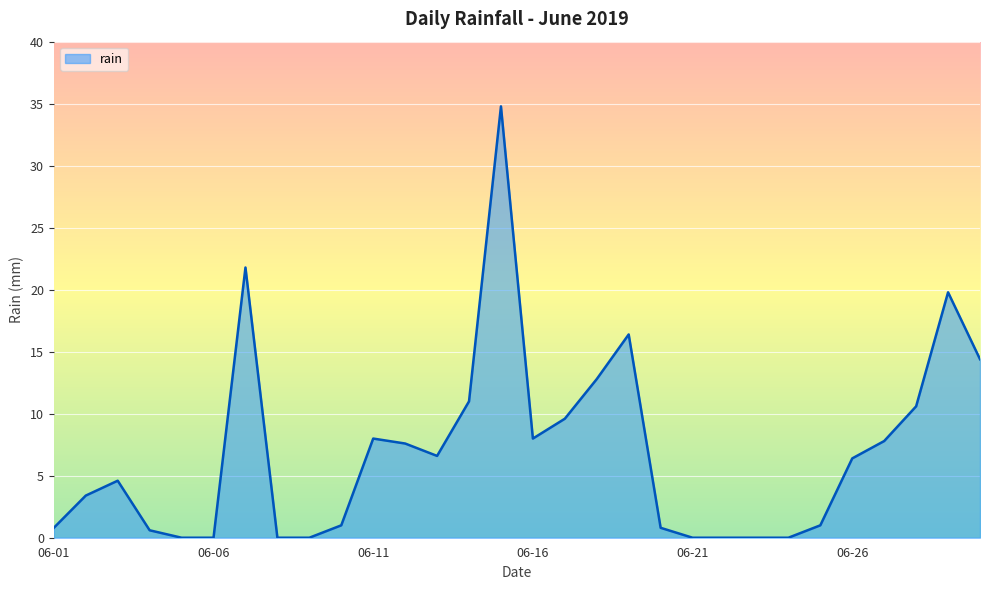

What is the greatest value displayed?

34.8